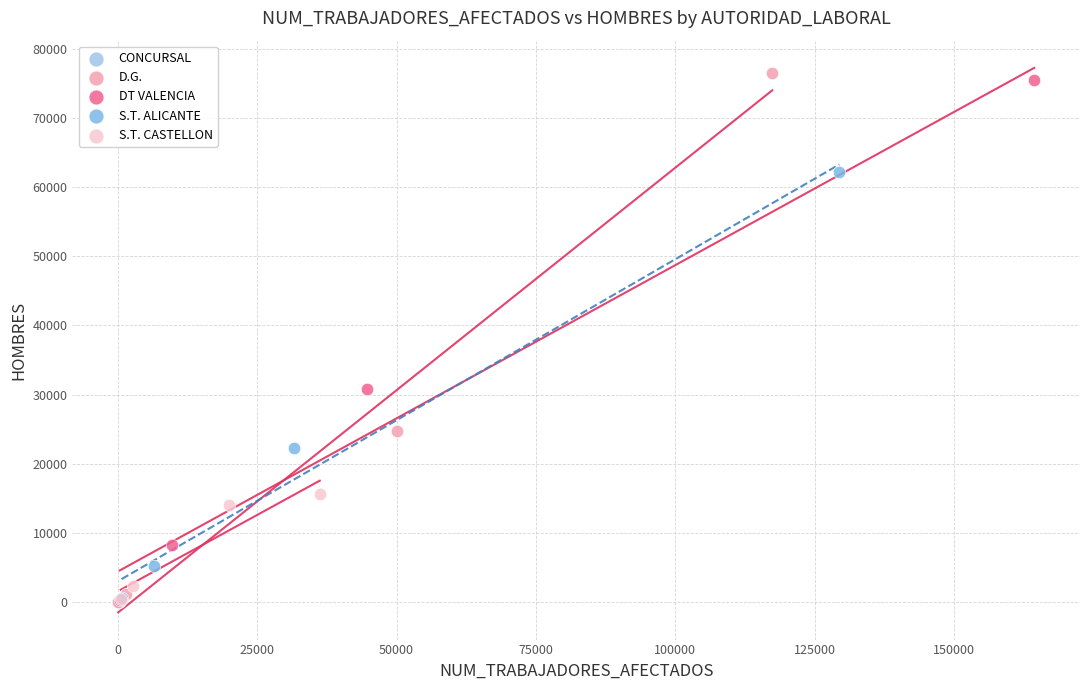

What are all the series names shown in the legend?

CONCURSAL, D.G., DT VALENCIA, S.T. ALICANTE, S.T. CASTELLON